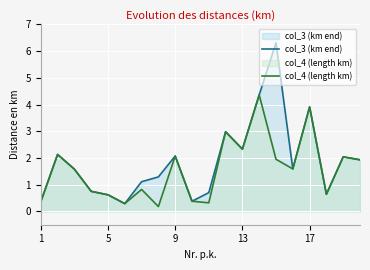

What is the maximum value for col_3 (km end)?

6.3